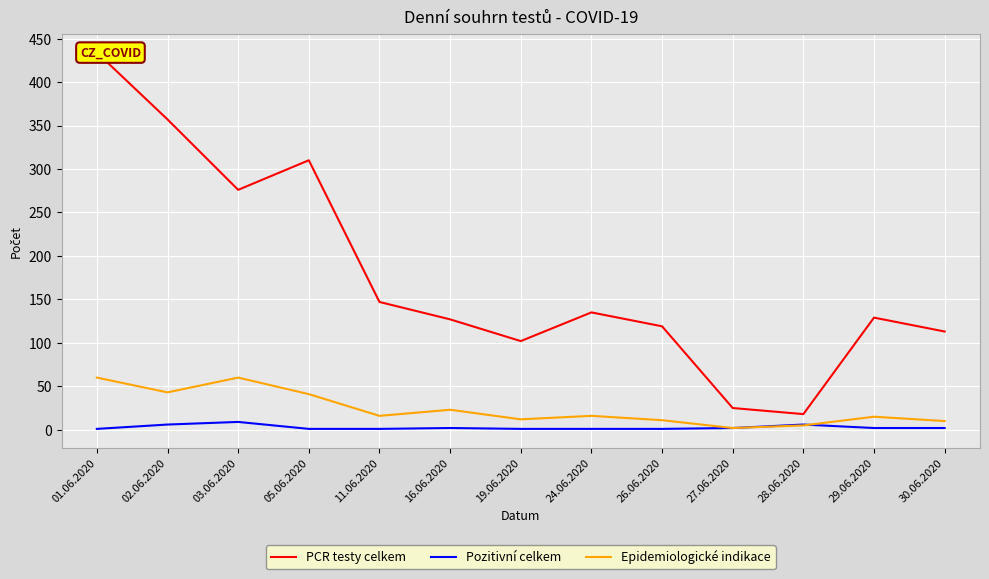

What is the value of the Pozitivní celkem point at the 13th from the left?

2